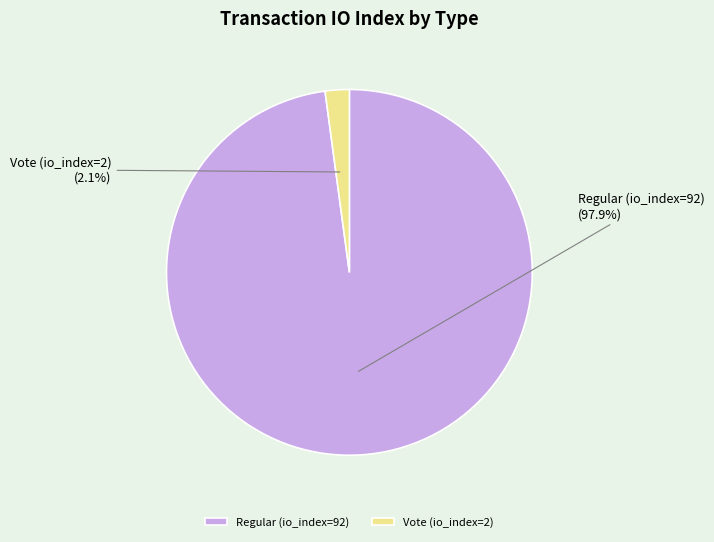

Rank the categories by value from lowest to highest.

Vote (io_index=2), Regular (io_index=92)